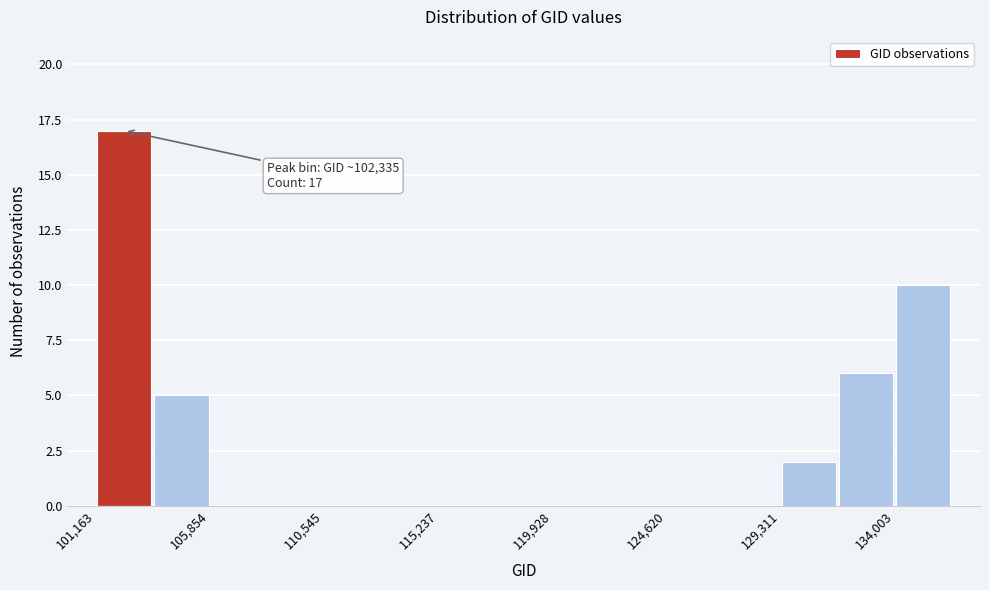

Over which range of the x-axis is the bar tallest?

101000 to 103500